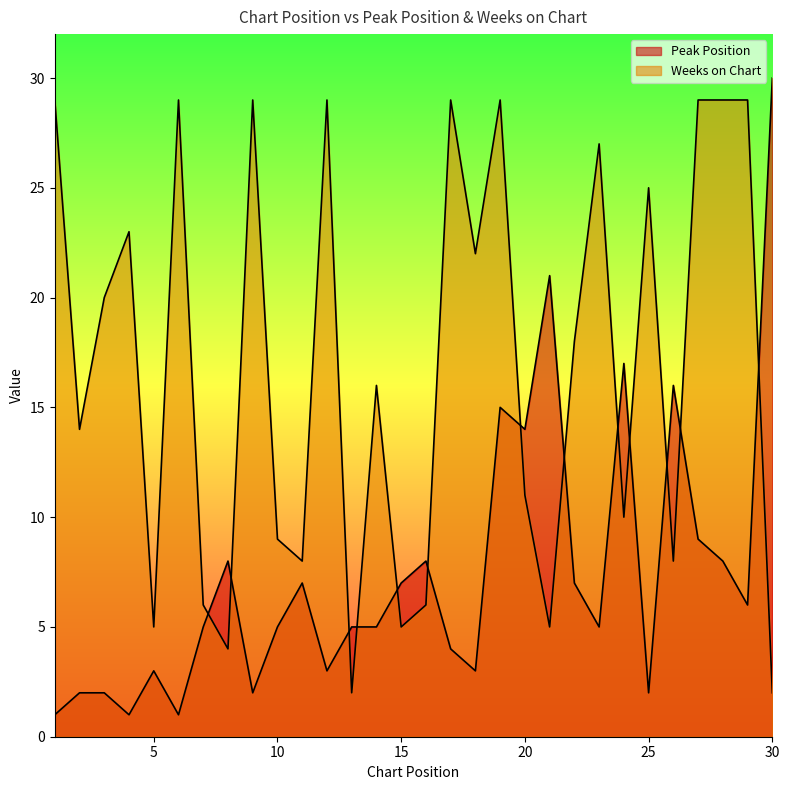

How many interior local peaks does the Weeks on Chart series have?

9